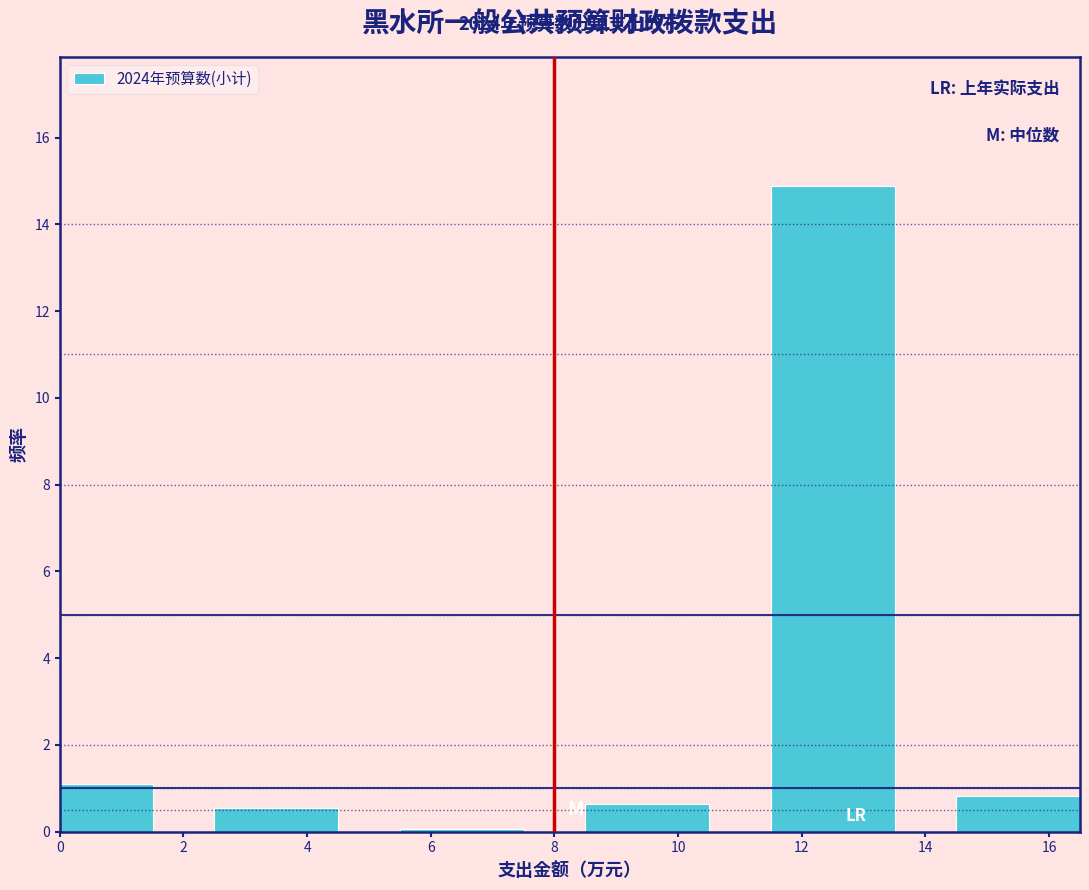

Reading left to right, extract all data points from this chart.

1.1	0.6	0.1	0.7	14.9	0.8